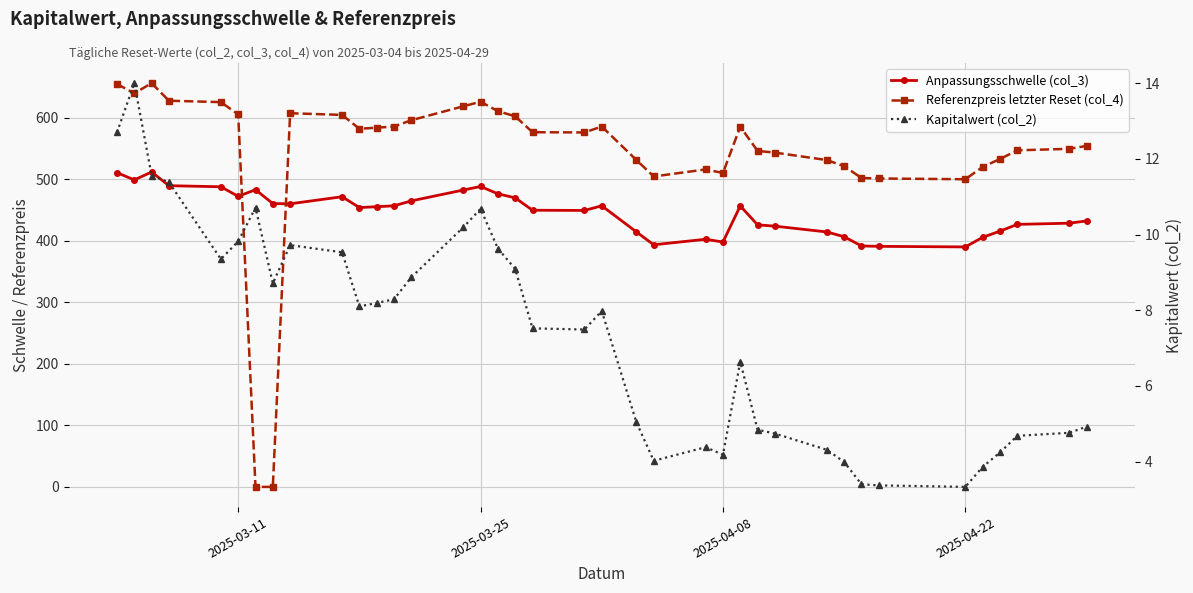

Reading left to right, transcribe all the data shown in this chart.

Anpassungsschwelle (col_3): 510.9	499.2	512.0	489.8	488.0	472.5	483.3	460.7	460.3	471.8	454.2	455.6	457.1	465.1	482.7	488.5	476.6	470.0	449.9	449.6	457.1	414.7	393.7	402.7	398.2	456.9	426.1	424.0	414.6	406.8	391.8	391.2	390.2	405.8	415.9	426.9	428.8	432.5
Referenzpreis letzter Reset (col_4): 655.0	640.0	656.5	627.9	625.7	605.7	0.0	0.0	607.6	604.9	582.4	584.1	586.0	596.2	618.9	626.3	611.0	602.6	576.7	576.4	586.0	531.6	504.7	516.2	510.4	585.8	546.3	543.6	531.5	521.5	502.3	501.5	500.3	520.3	533.1	547.3	549.7	554.4
Kapitalwert (col_2): 12.7	14.0	11.6	11.4	9.3	9.8	10.7	8.7	9.7	9.5	8.1	8.2	8.3	8.9	10.2	10.7	9.6	9.1	7.5	7.5	8.0	5.0	4.0	4.4	4.2	6.6	4.8	4.7	4.3	4.0	3.4	3.4	3.3	3.9	4.2	4.7	4.8	4.9